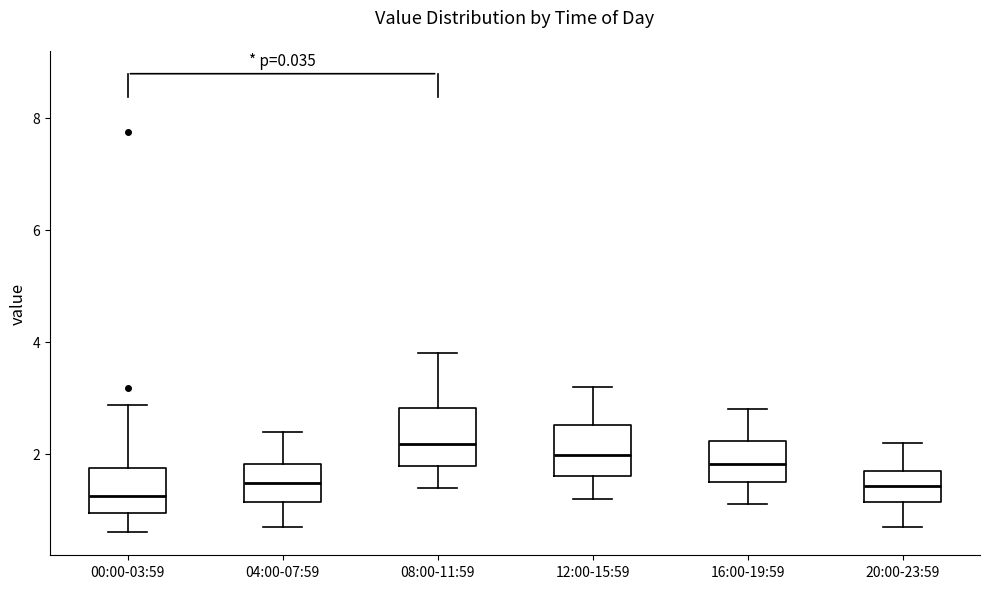

Reading left to right, read every box against the y-axis: the position of its median line, the range the box covers, and the ends of its whiskers. The values are not printed on the chart, so give them approximately, as read against the axis.

00:00-03:59: median 1.2, box 1.0 to 1.8, whiskers 0.6 to 2.8
04:00-07:59: median 1.4, box 1.2 to 1.8, whiskers 0.8 to 2.4
08:00-11:59: median 2.2, box 1.8 to 2.8, whiskers 1.4 to 3.8
12:00-15:59: median 2.0, box 1.6 to 2.6, whiskers 1.2 to 3.2
16:00-19:59: median 1.8, box 1.6 to 2.2, whiskers 1.2 to 2.8
20:00-23:59: median 1.4, box 1.2 to 1.8, whiskers 0.8 to 2.2